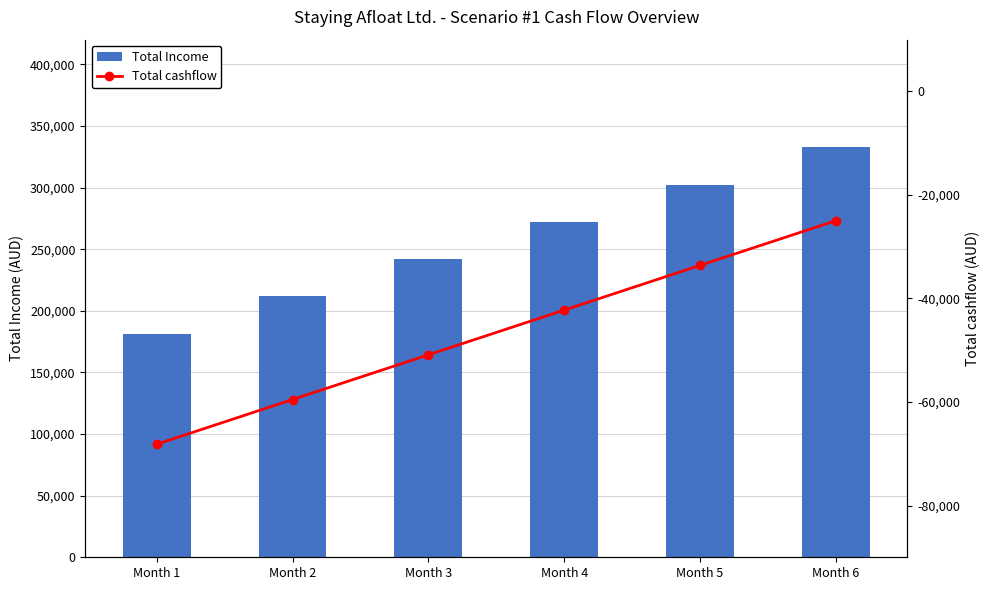

What is the total value across all series at Month 3?

191040